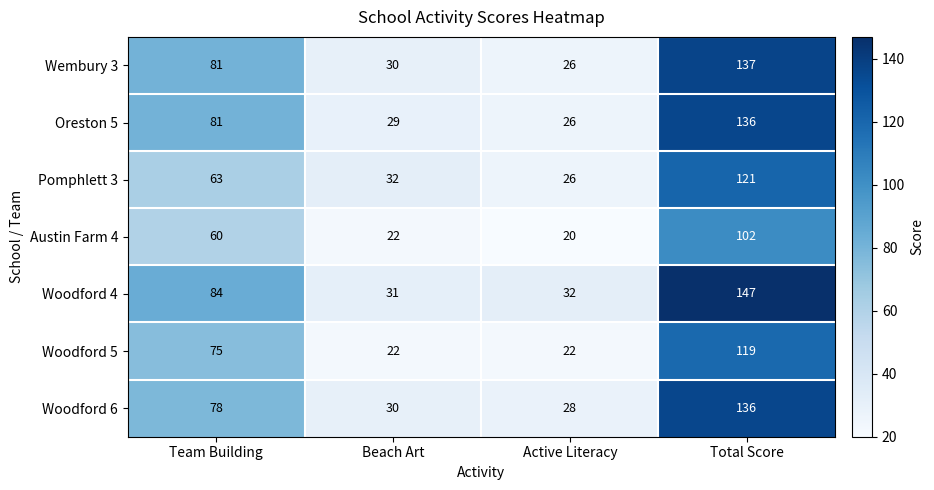

Reading right to left, extract all data points from this chart.

Wembury 3: 137	26	30	81
Oreston 5: 136	26	29	81
Pomphlett 3: 121	26	32	63
Austin Farm 4: 102	20	22	60
Woodford 4: 147	32	31	84
Woodford 5: 119	22	22	75
Woodford 6: 136	28	30	78